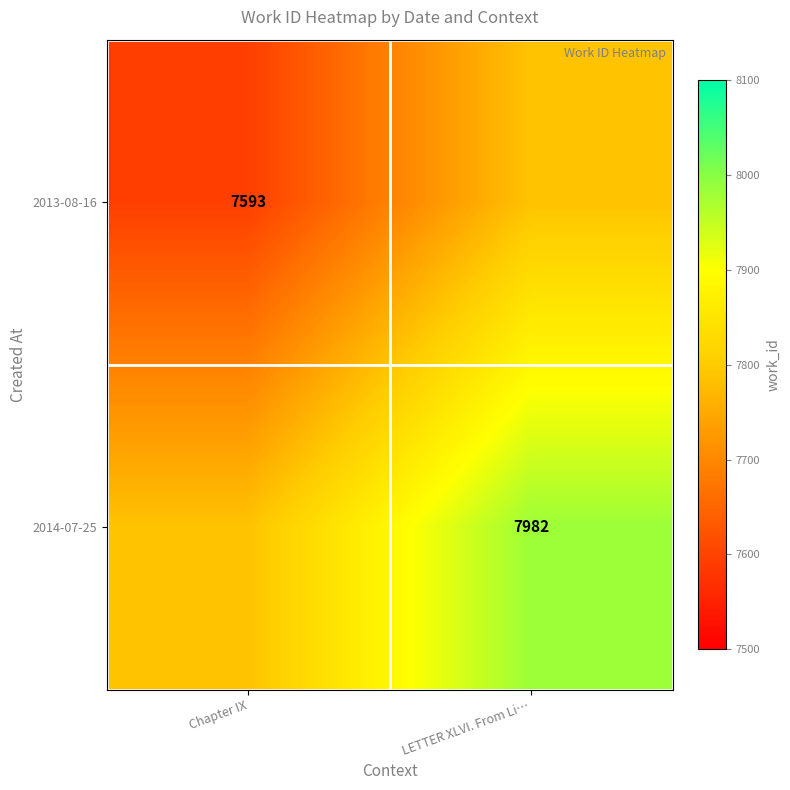

The 2013-08-16 series shows 7593 at Chapter IX. True or false?

True